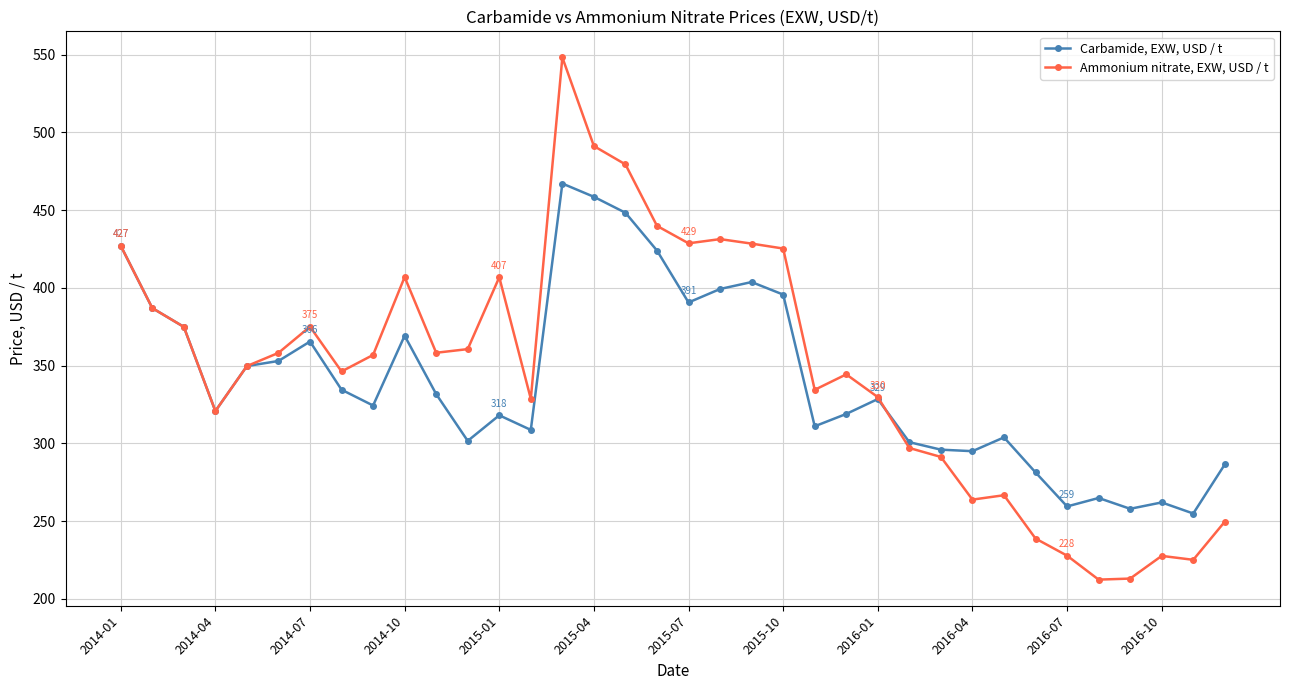

True or false: Carbamide, EXW, USD / t and Ammonium nitrate, EXW, USD / t intersect in this chart.

True